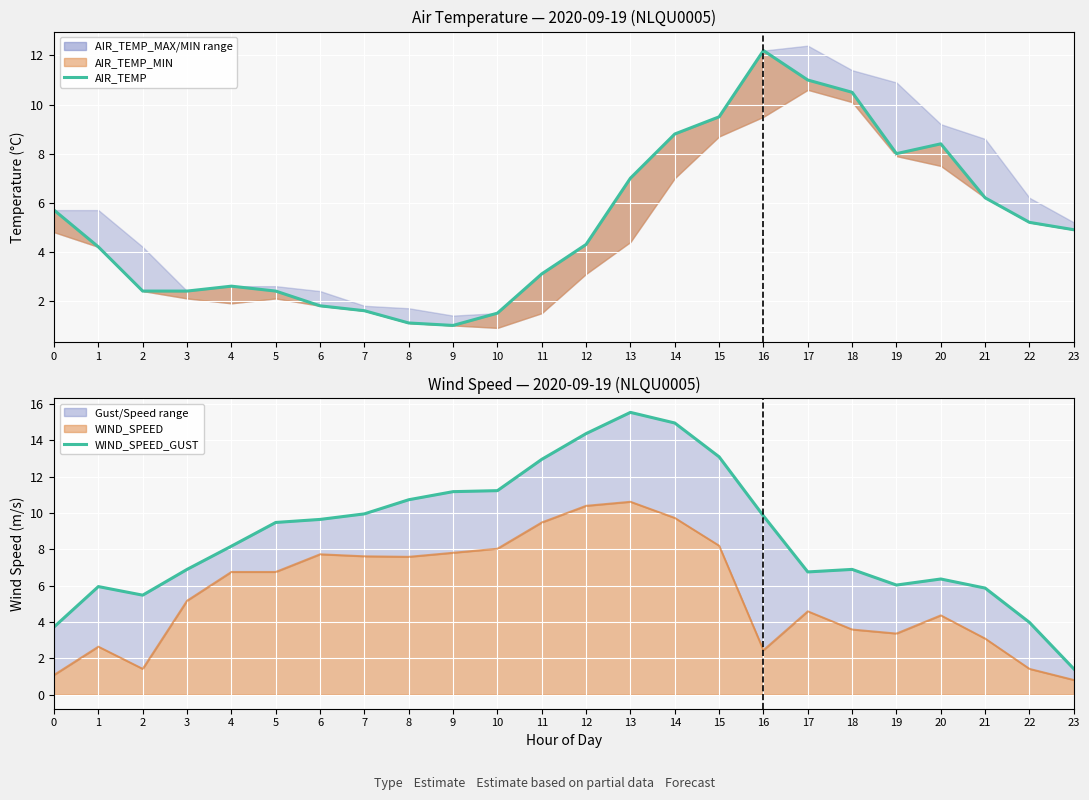

At which label does WIND_SPEED_GUST first exceed 9?

5